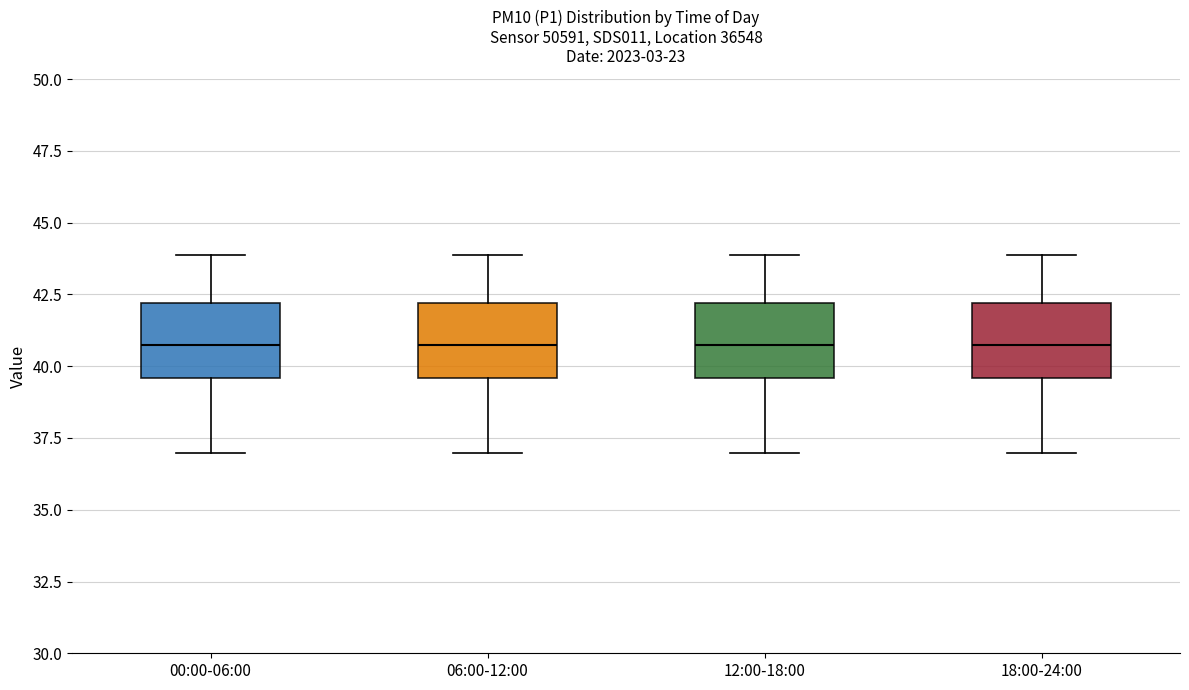

Reading left to right, read every box against the y-axis: the position of its median line, the range the box covers, and the ends of its whiskers. The values are not printed on the chart, so give them approximately, as read against the axis.

00:00-06:00: median 40.5, box 39.5 to 42.0, whiskers 37.0 to 44.0
06:00-12:00: median 40.5, box 39.5 to 42.0, whiskers 37.0 to 44.0
12:00-18:00: median 40.5, box 39.5 to 42.0, whiskers 37.0 to 44.0
18:00-24:00: median 40.5, box 39.5 to 42.0, whiskers 37.0 to 44.0